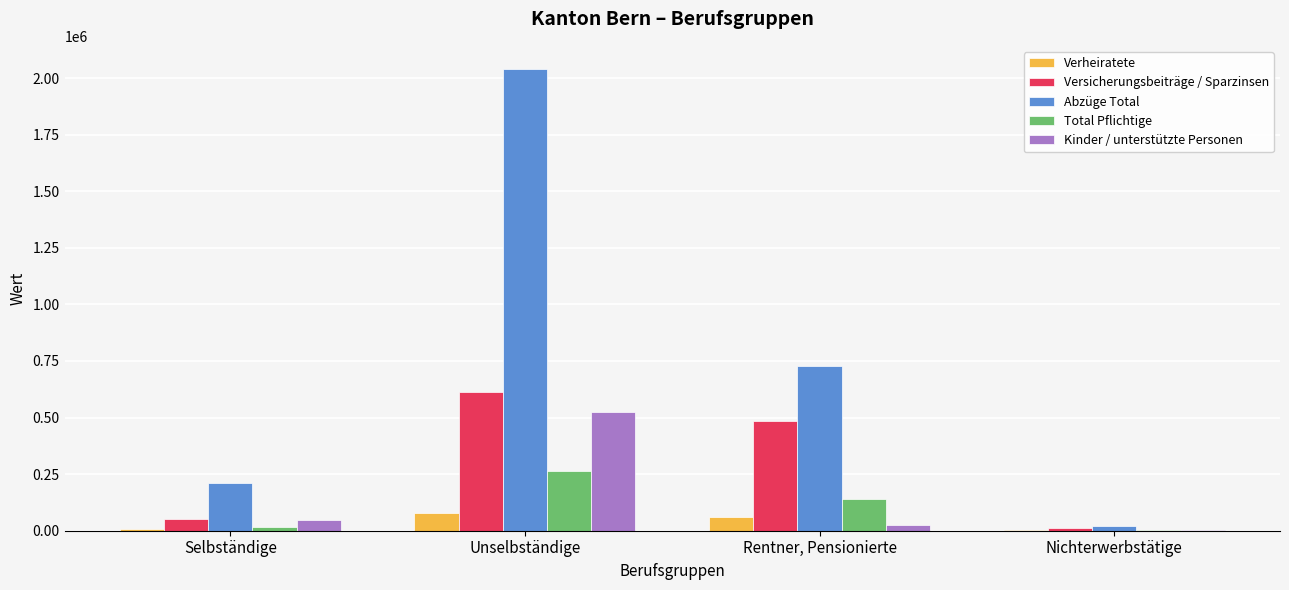

What is the sum of all Abzüge Total values?

3001121.7